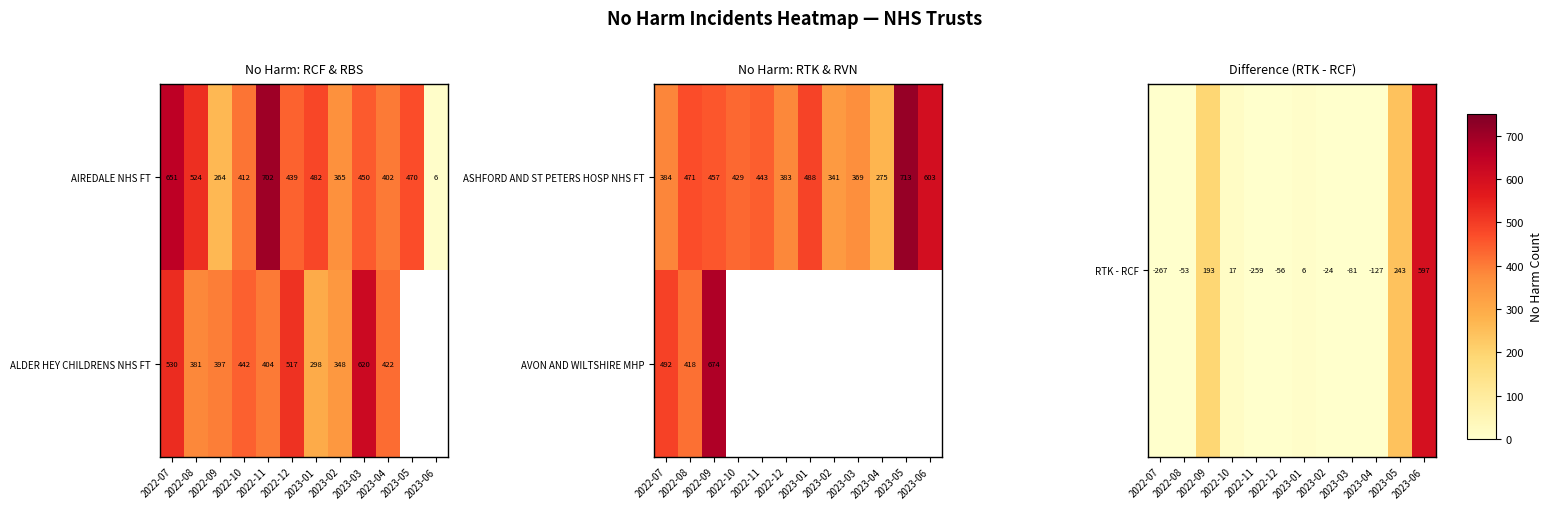

How many values in the AIREDALE NHS FT series are below 450?

6